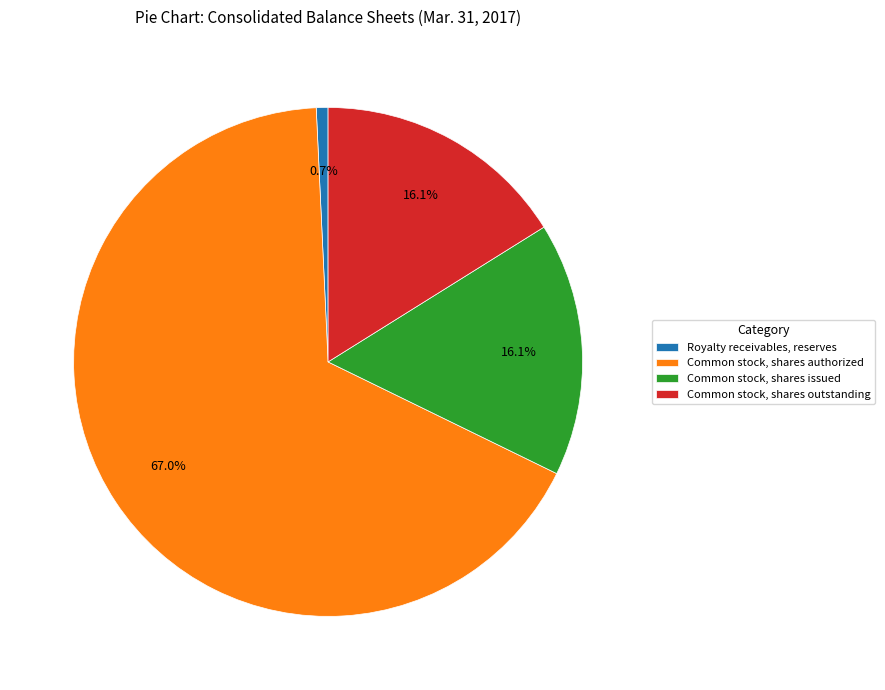

How many slices are in this pie chart?

4